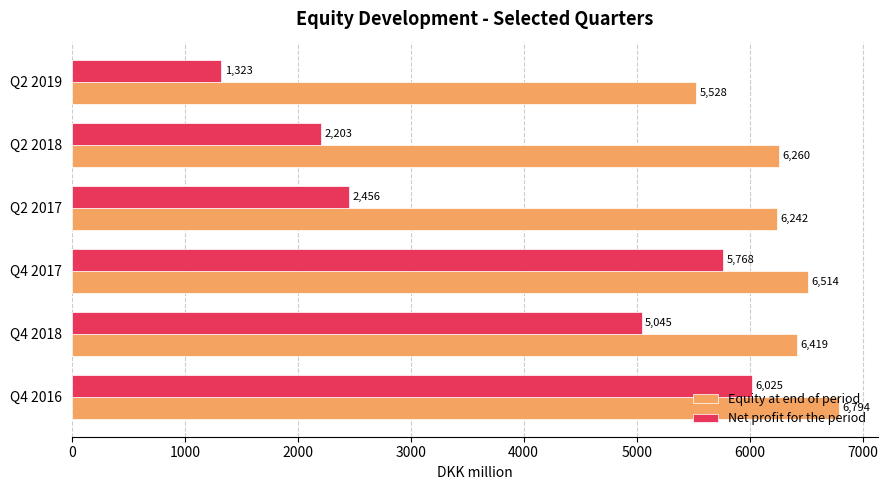

Read the Equity at end of period value at Q4 2018, to the nearest 50.

6400